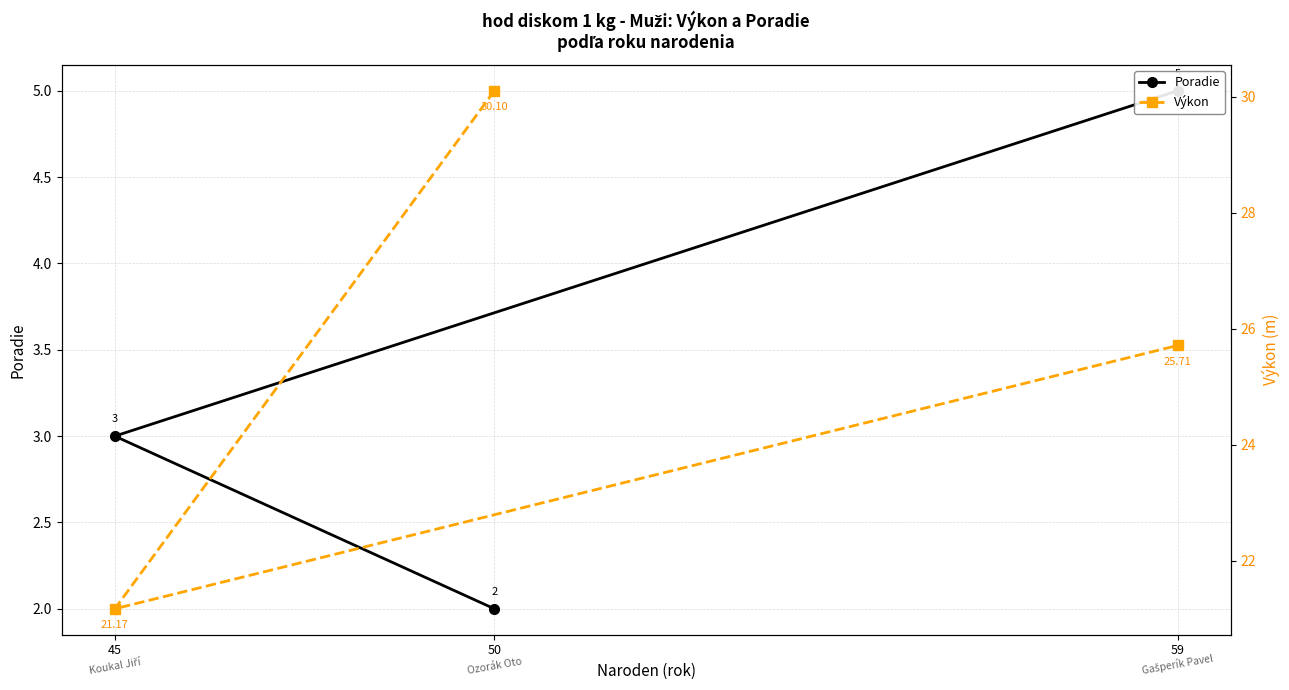

Between 59 and 45, which is larger?

59